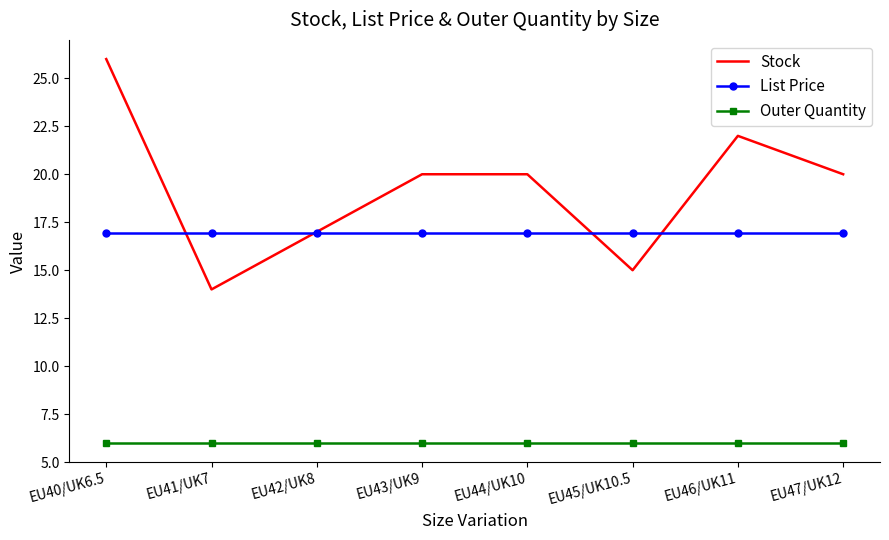

Rank the series at EU40/UK6.5 from highest to lowest value.

Stock, List Price, Outer Quantity